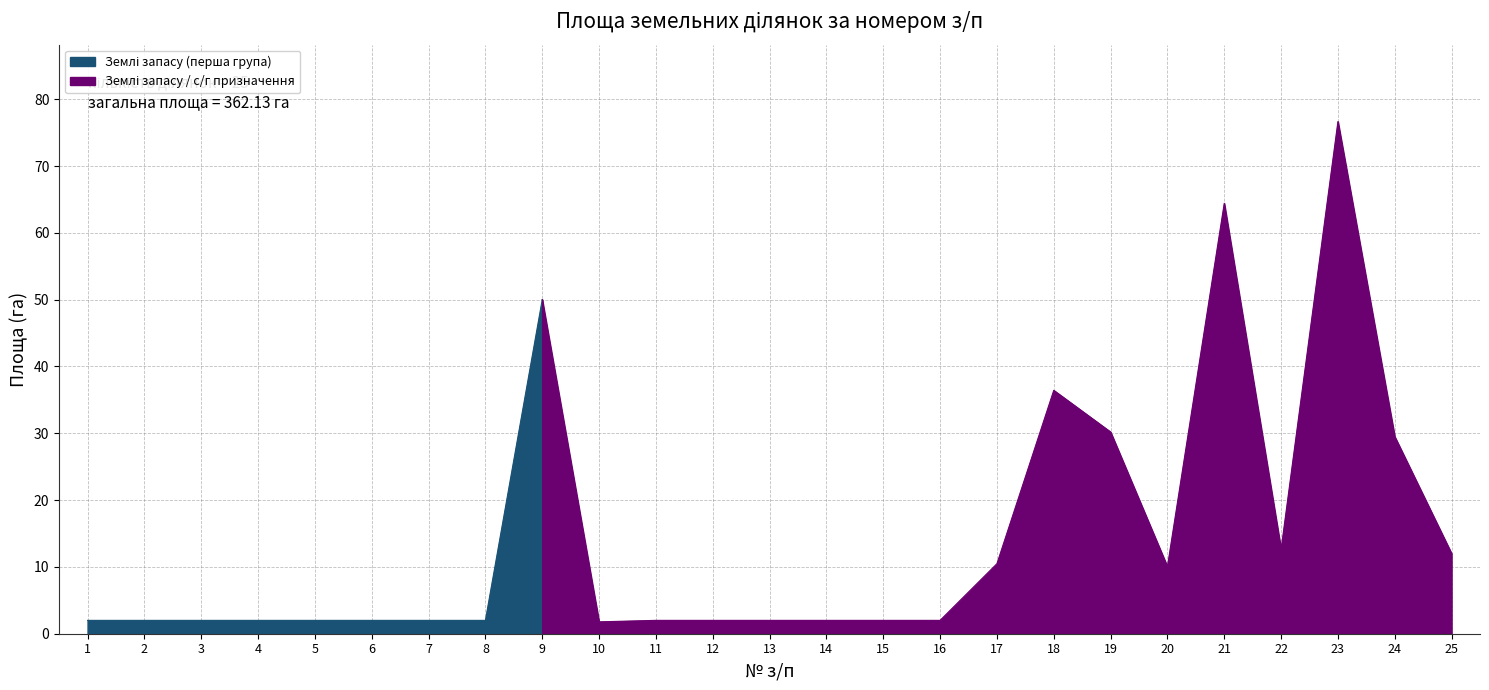

Between 19 and 6, which is larger?

19